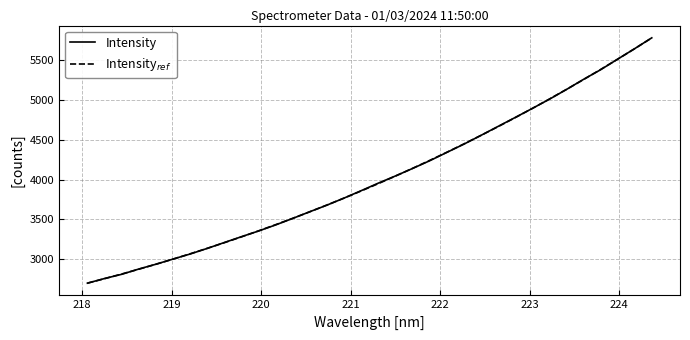

What is the minimum value shown in the chart?

2702.5